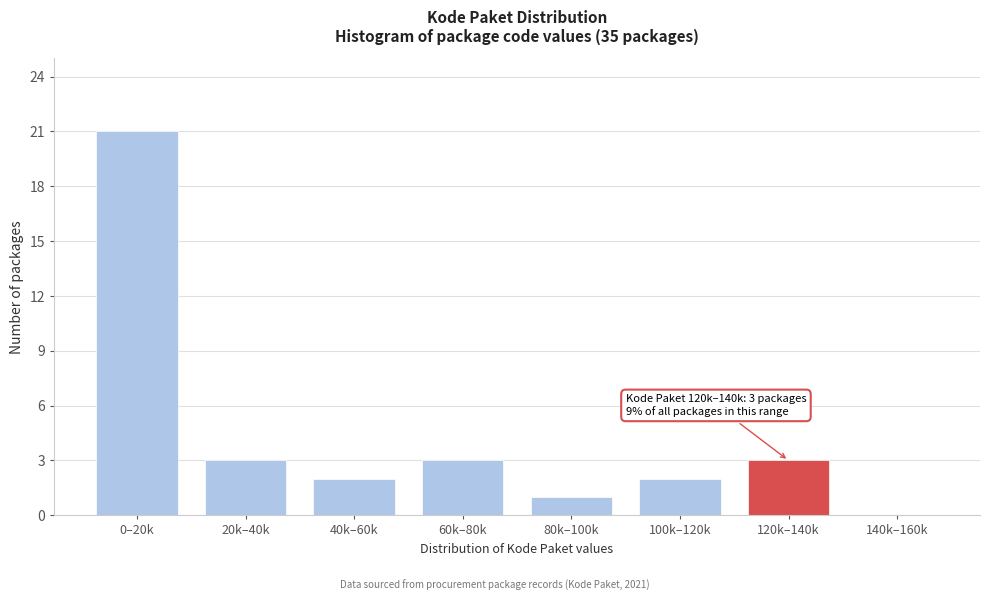

Reading right to left, transcribe all the data shown in this chart.

140k–160k=0	120k–140k=3	100k–120k=2	80k–100k=1	60k–80k=3	40k–60k=2	20k–40k=3	0–20k=21